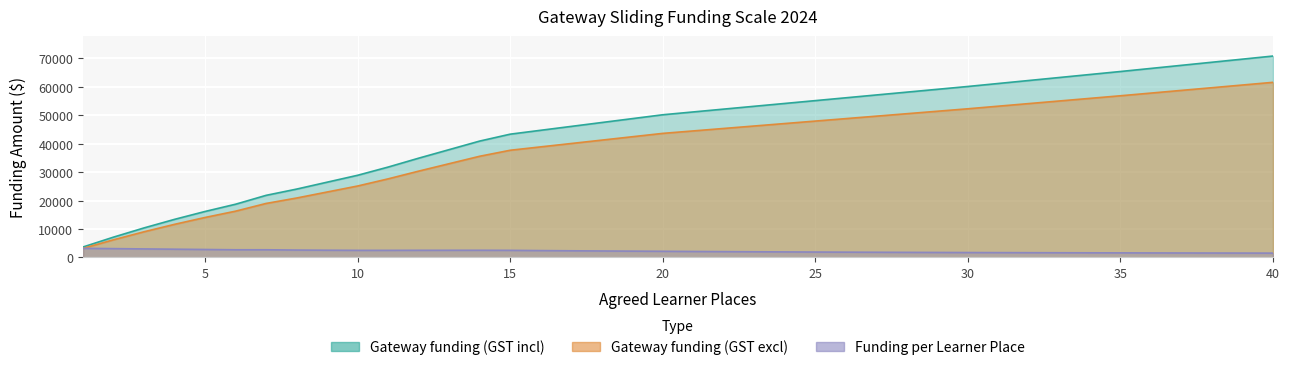

What is the difference between the maximum and minimum values in the Funding per Learner Place series?

1675.2